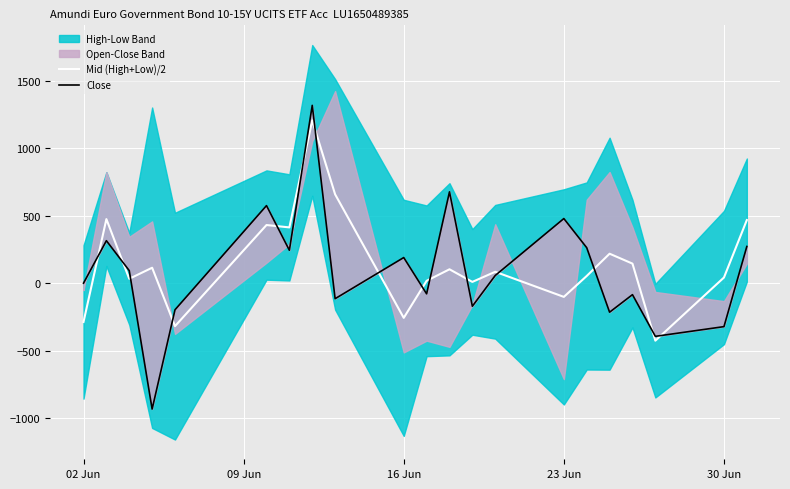

The value of Mid (High+Low)/2 at 23 Jun is -101.5. True or false?

True